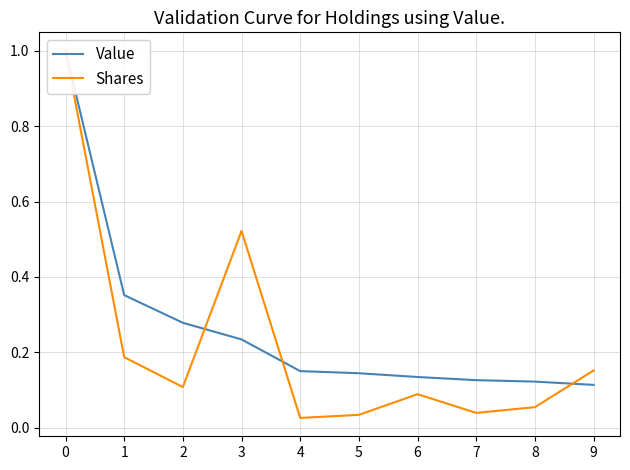

Where is Shares nearest to the value 0?

4